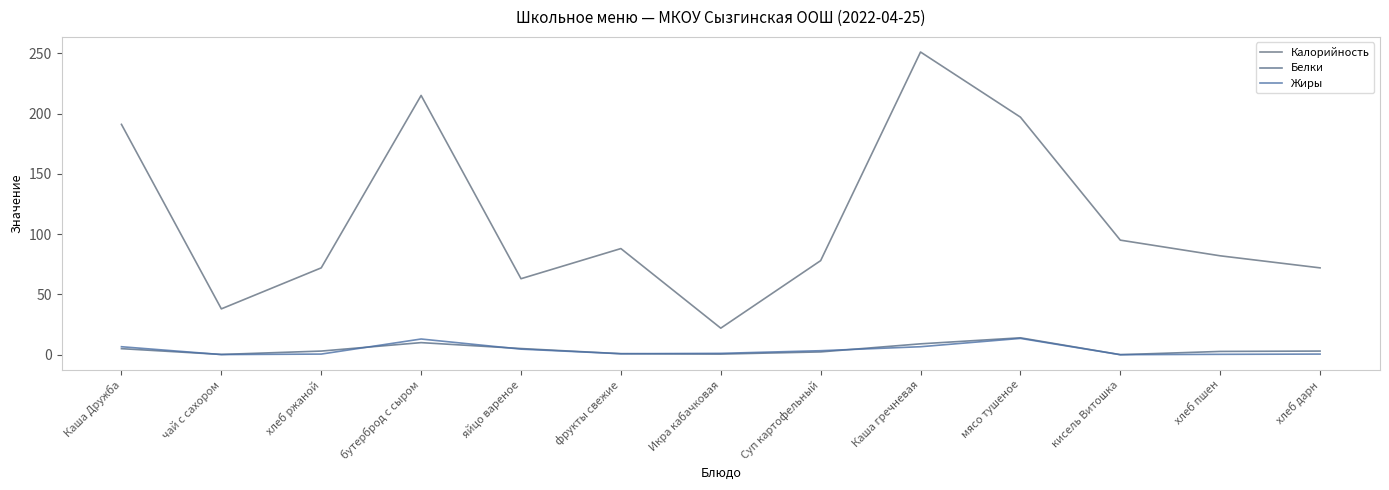

What is the difference between the highest and lowest values at хлеб ржаной?

71.5